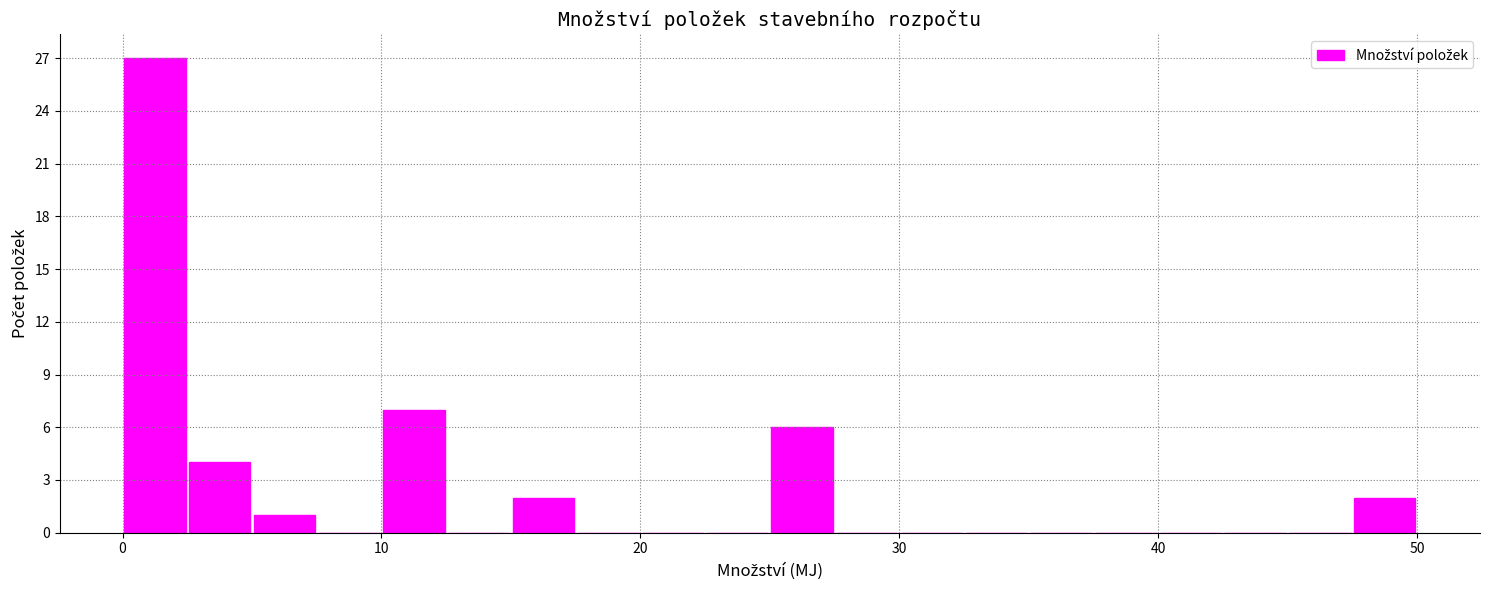

Around what value on the x-axis is the tallest bar? Give the approximate position of its centre, as read against the axis.

1